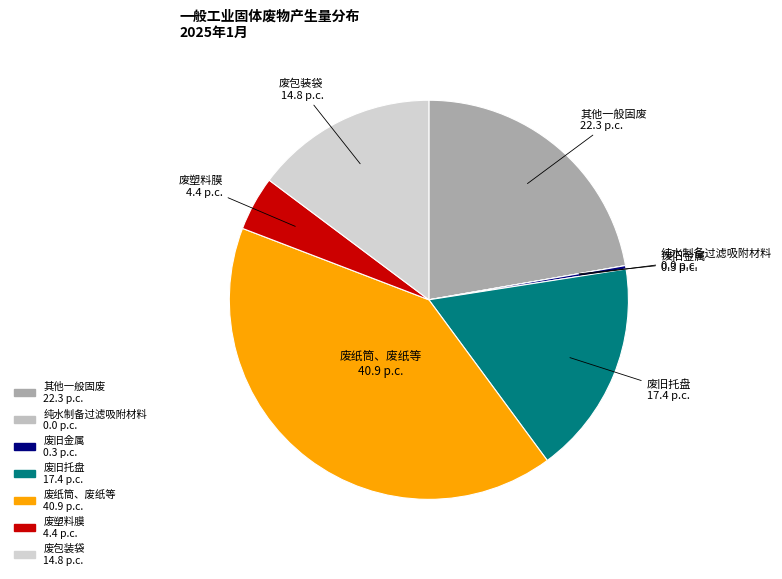

Does 废塑料膜 represent more than half of the total?

No